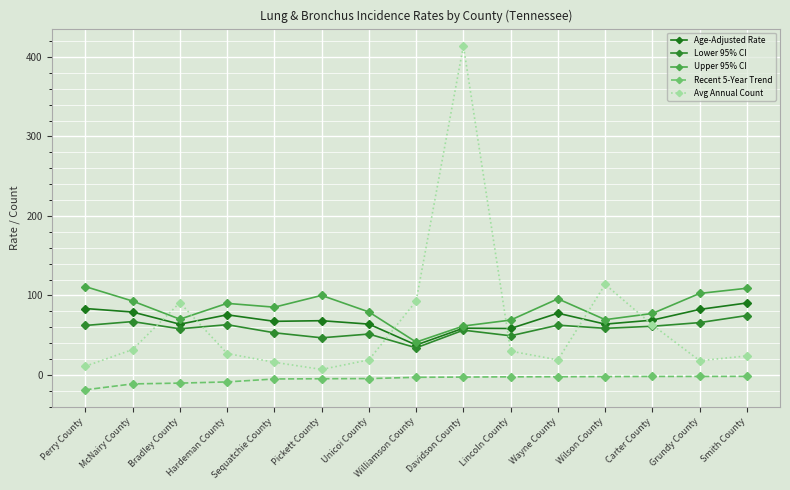

True or false: Upper 95% CI has more than 1 interior local peaks.

True